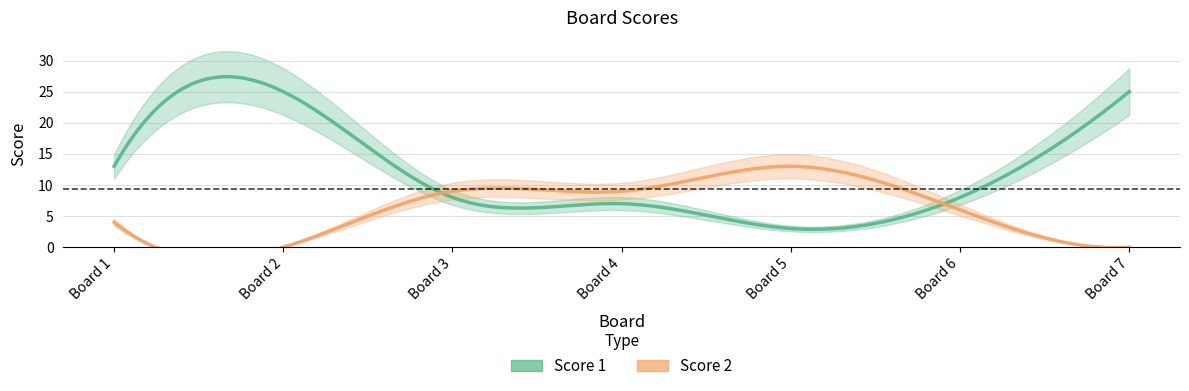

What value does the Score 1 series have at 4?

7